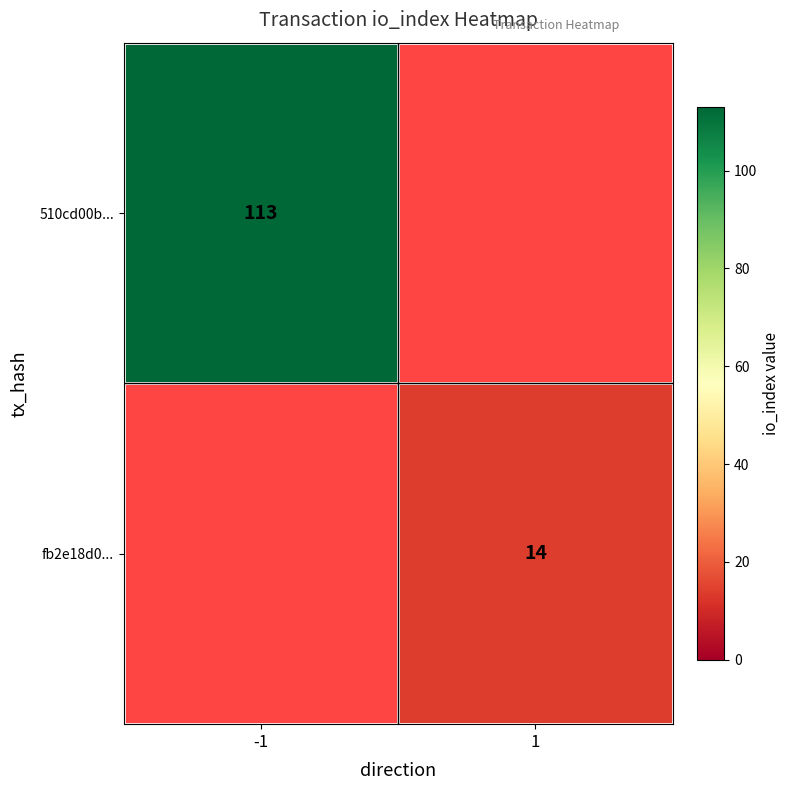

Which category has the lowest value across all series?

1